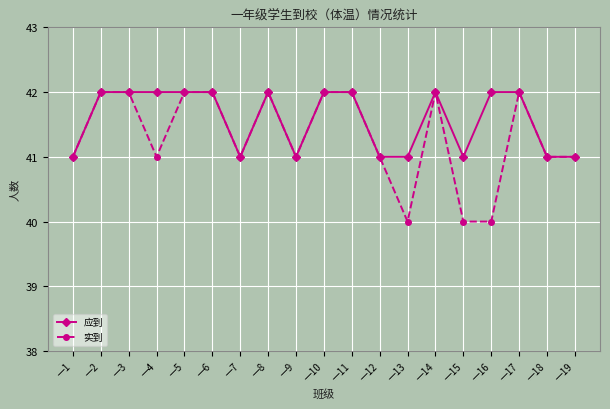

List the series in order of their overall mean, highest first.

应到, 实到